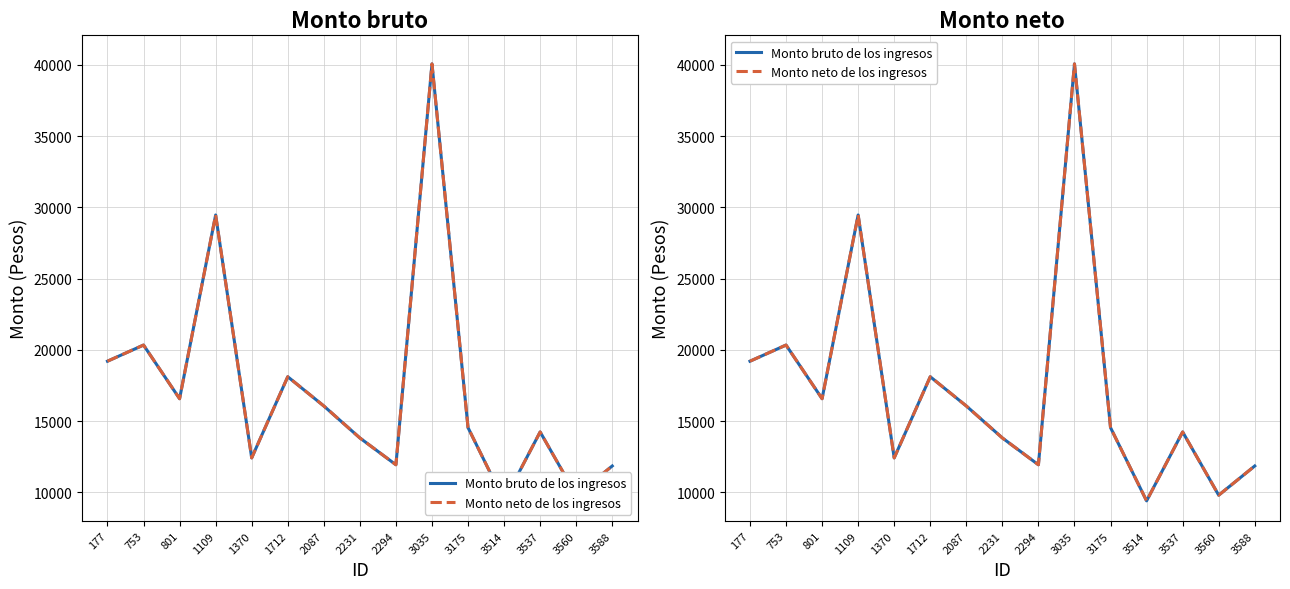

Where is the first local minimum for Monto neto de los ingresos?

801